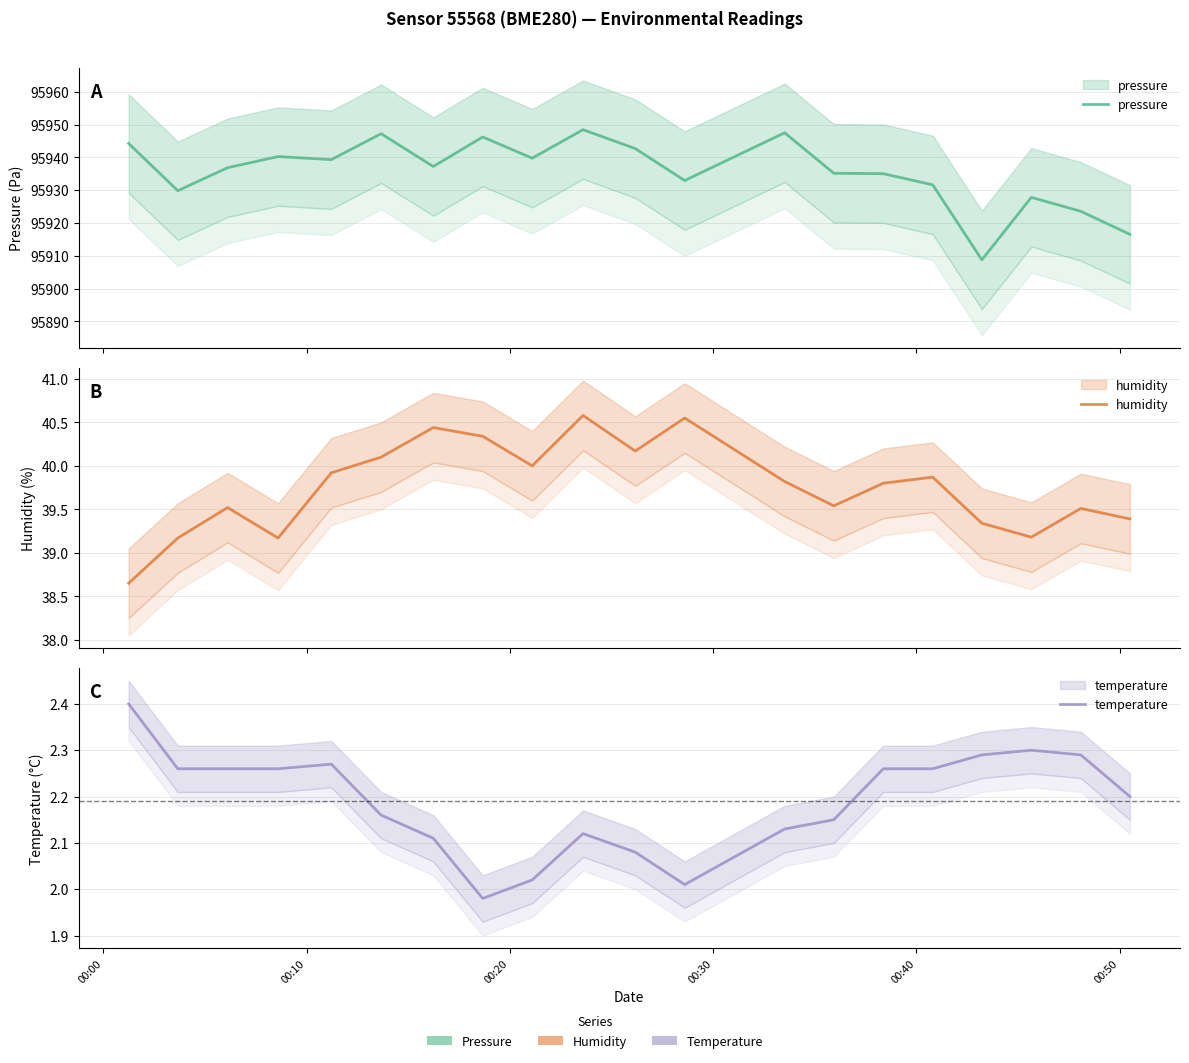

What is the minimum value for temperature?

2.0